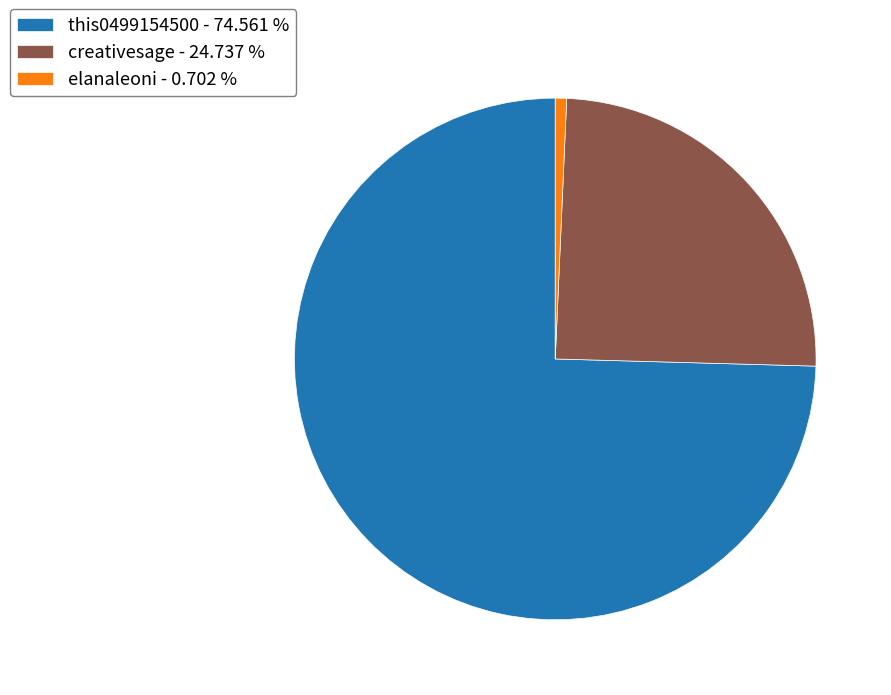

Which slice is the smallest?

elanaleoni - 0.702 %